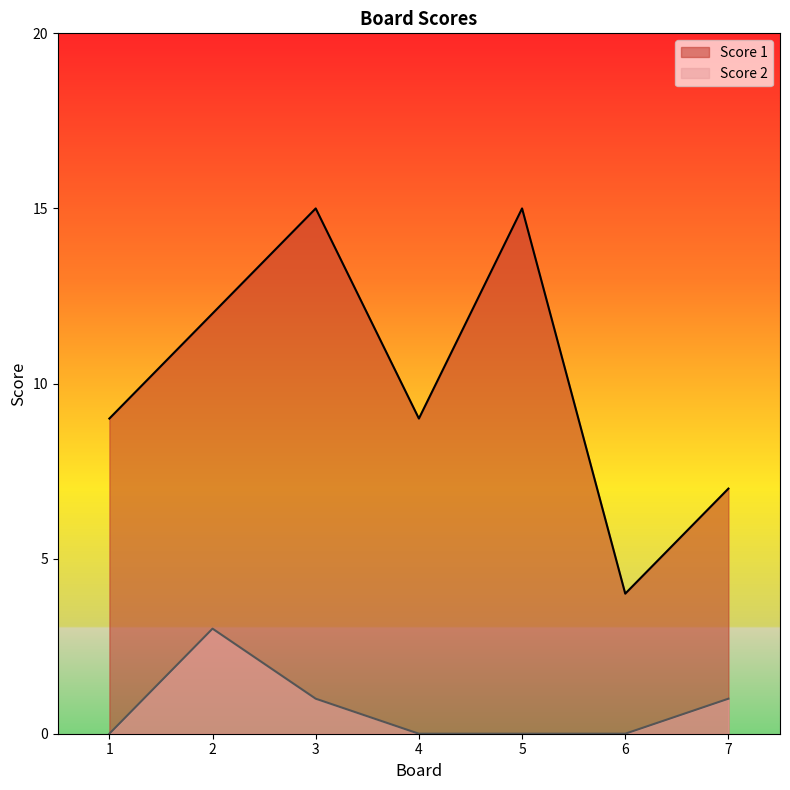

True or false: Score 1 and Score 2 intersect in this chart.

False